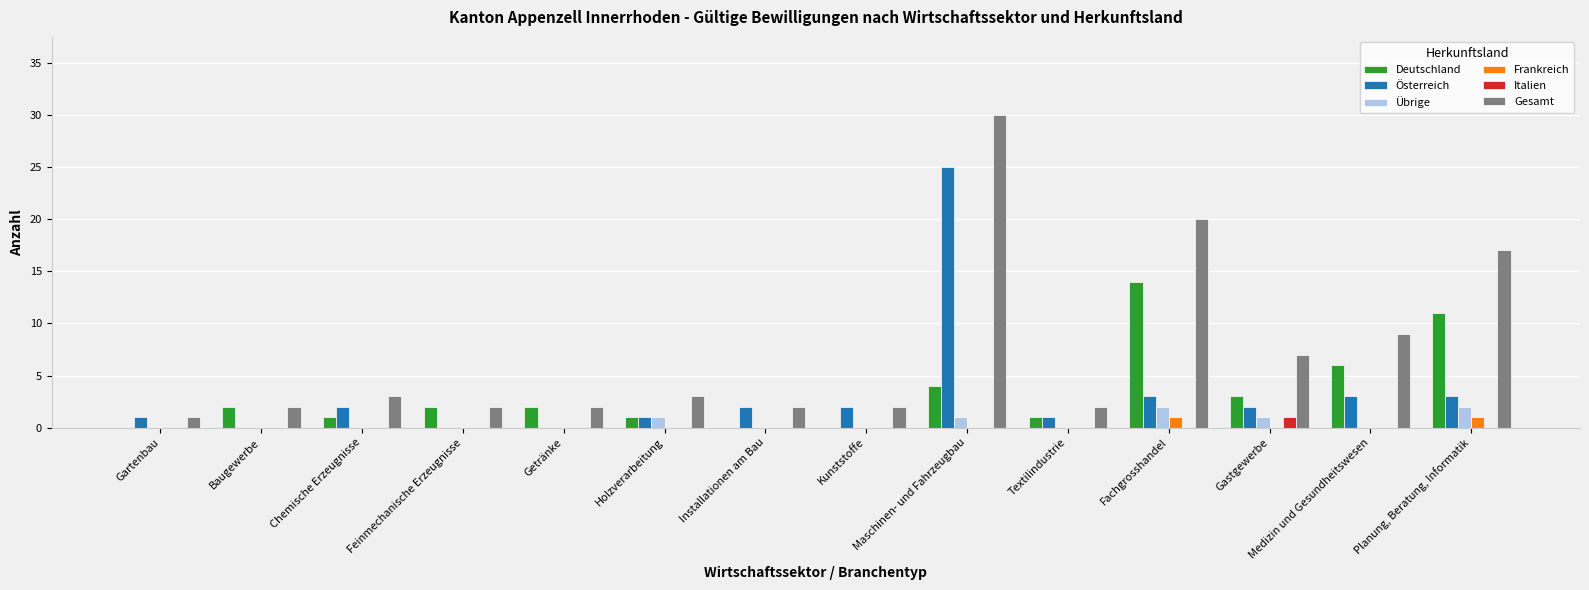

Which series has the largest total across all categories?

Gesamt